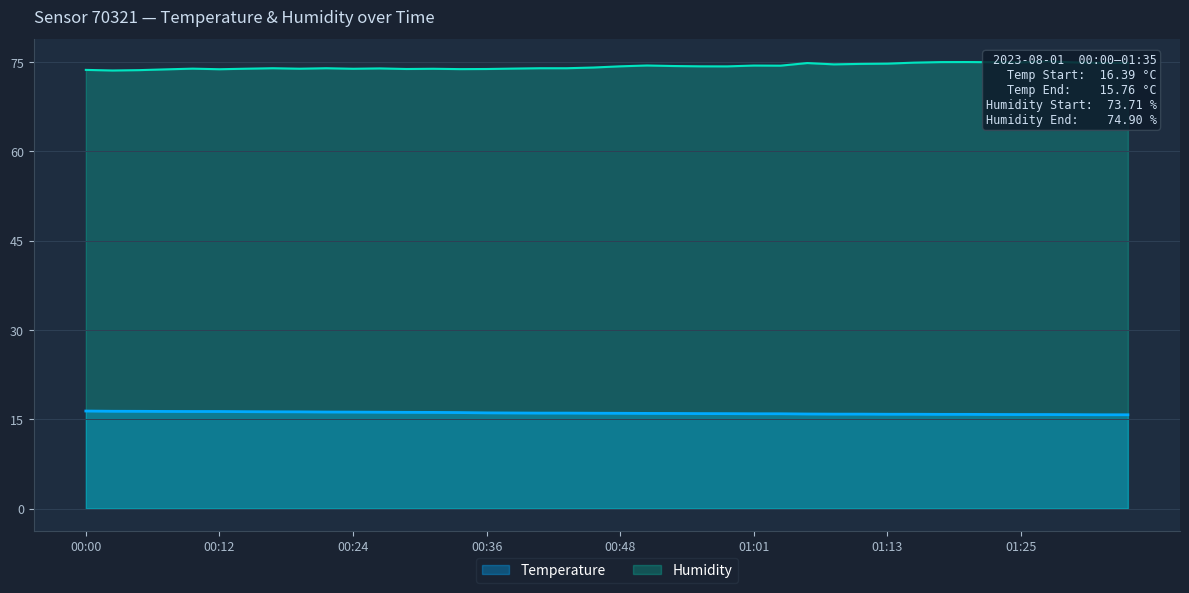

True or false: Temperature has more than 0 interior local peaks.

False